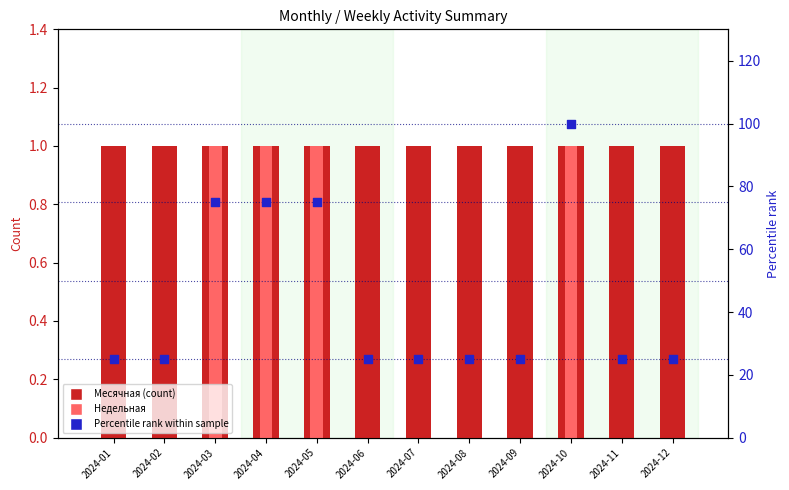

At which category is the sum across all series the highest?

2024-10